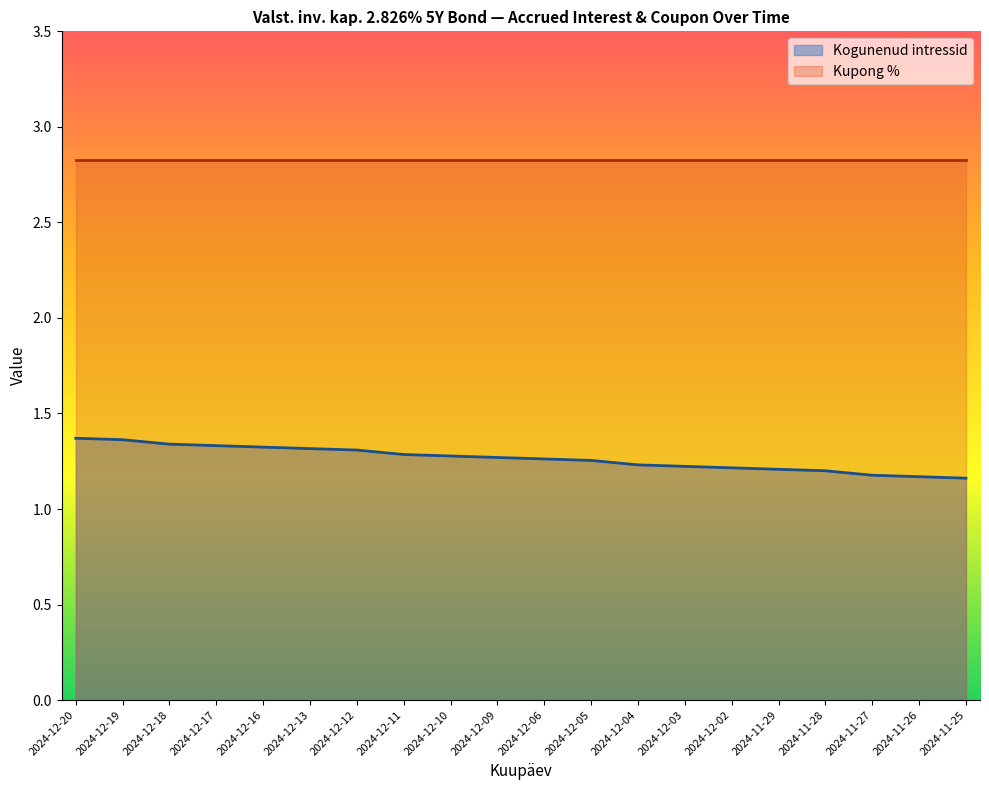

What is the sum of the values at 2024-11-25 and 2024-12-11?

2.4